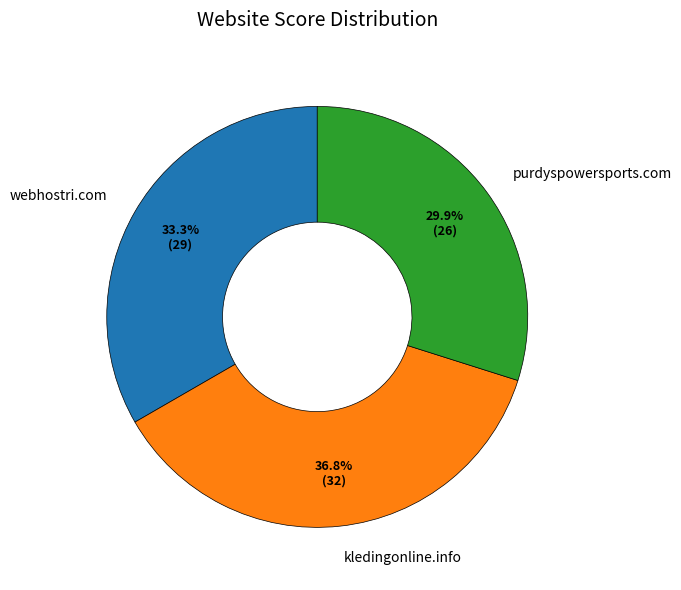

How many slices are in this pie chart?

3